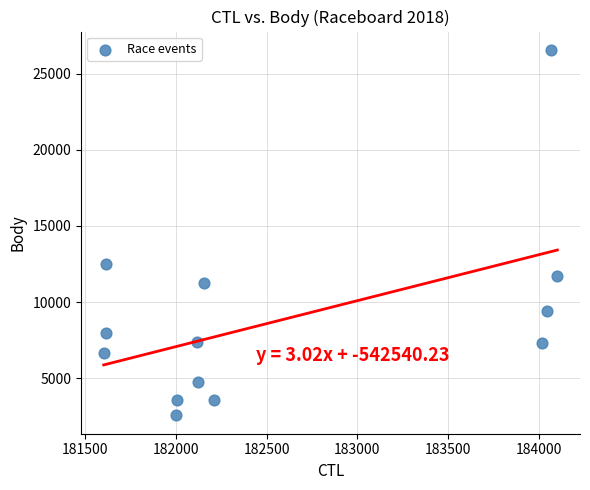

What is the range of X values (max minus min)?

2498